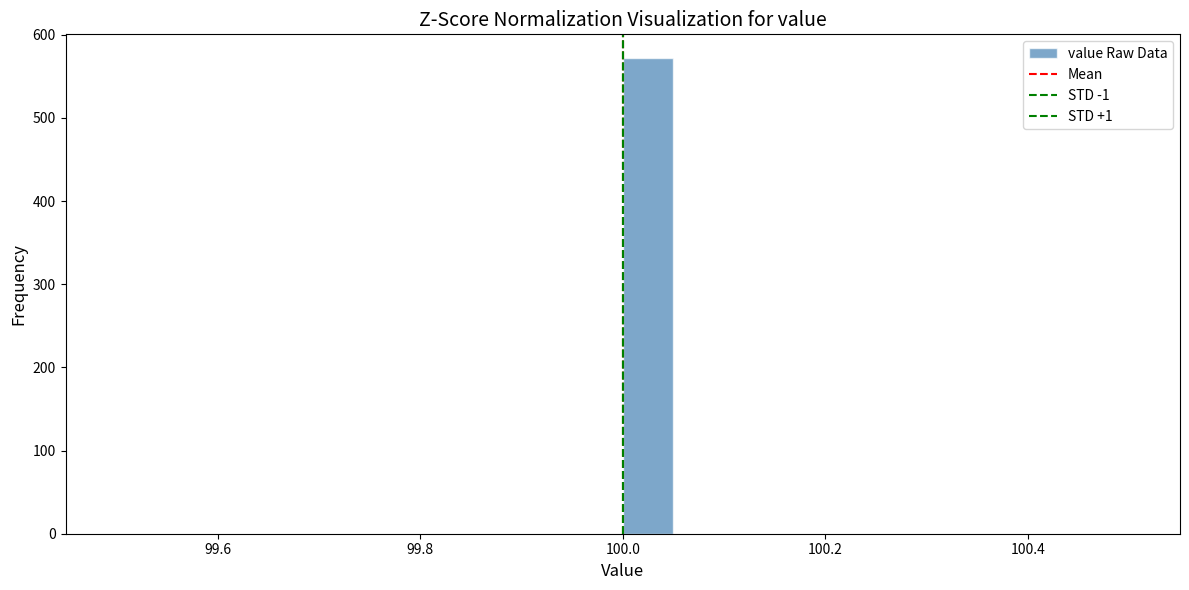

Around what value on the x-axis is the tallest bar? Give the approximate position of its centre, as read against the axis.

100.02